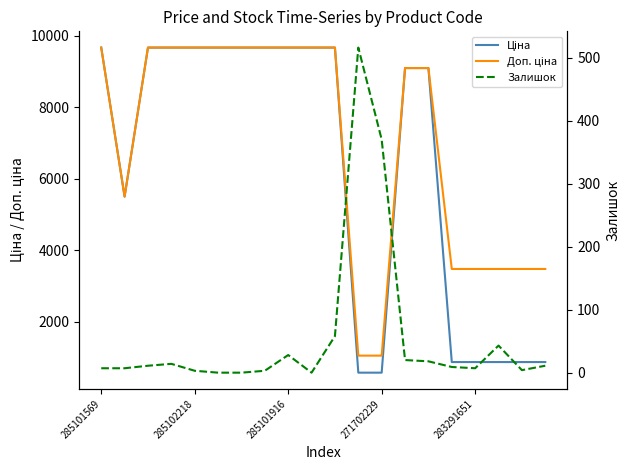

What is the label of the 1st point from the left?

285101569